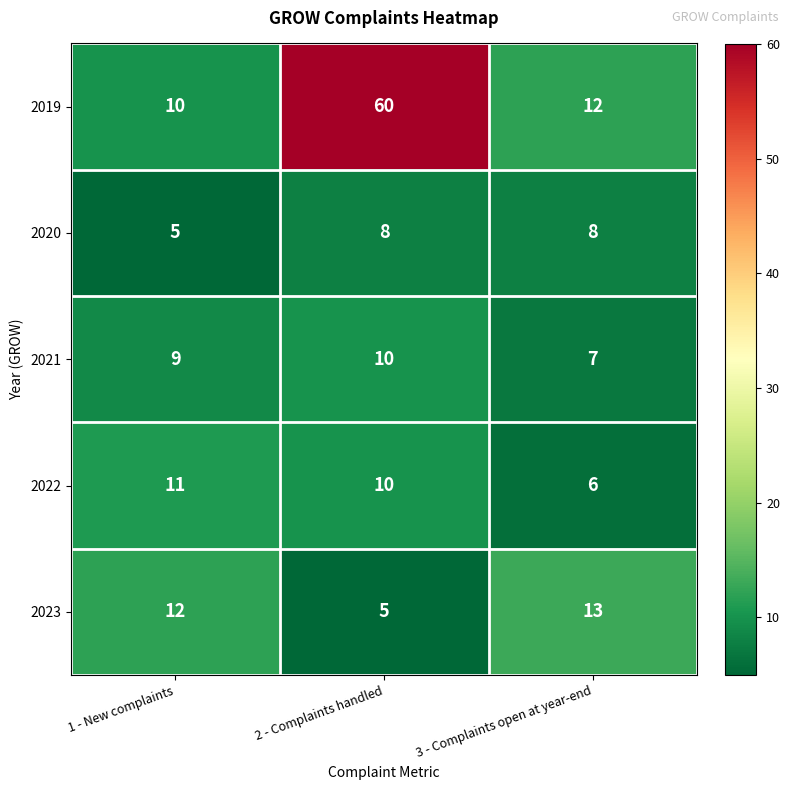

How many data points does each series have?

3